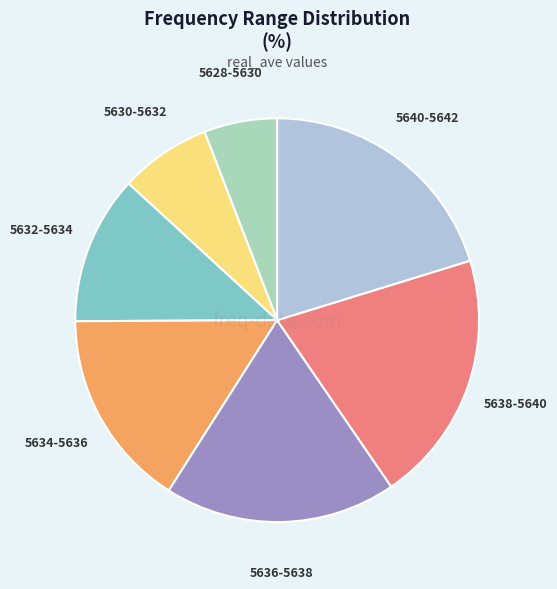

Is there a majority slice in this chart?

No